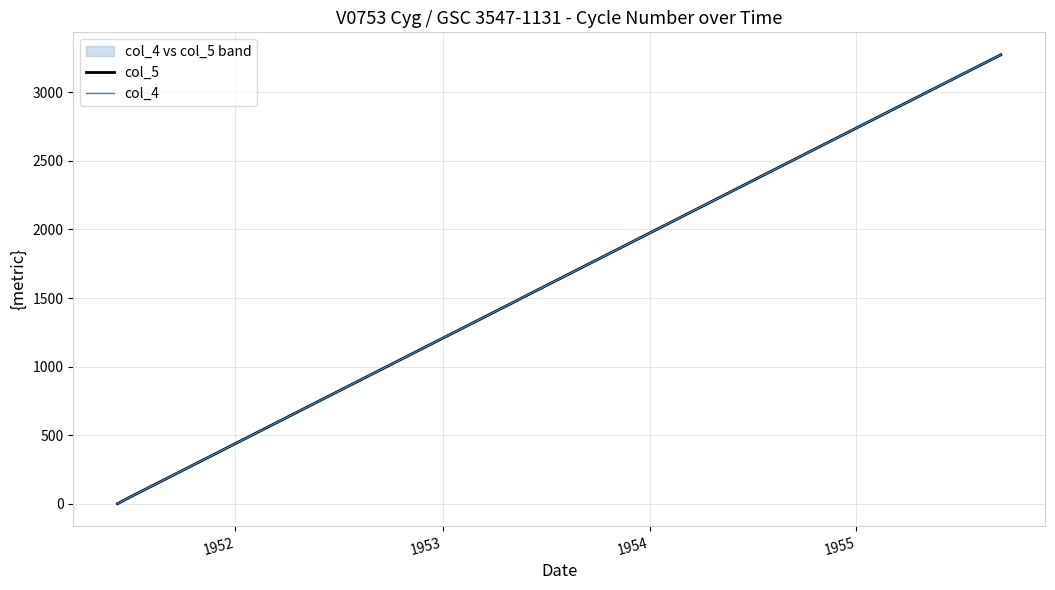

What are all the series names shown in the legend?

col_5, col_4